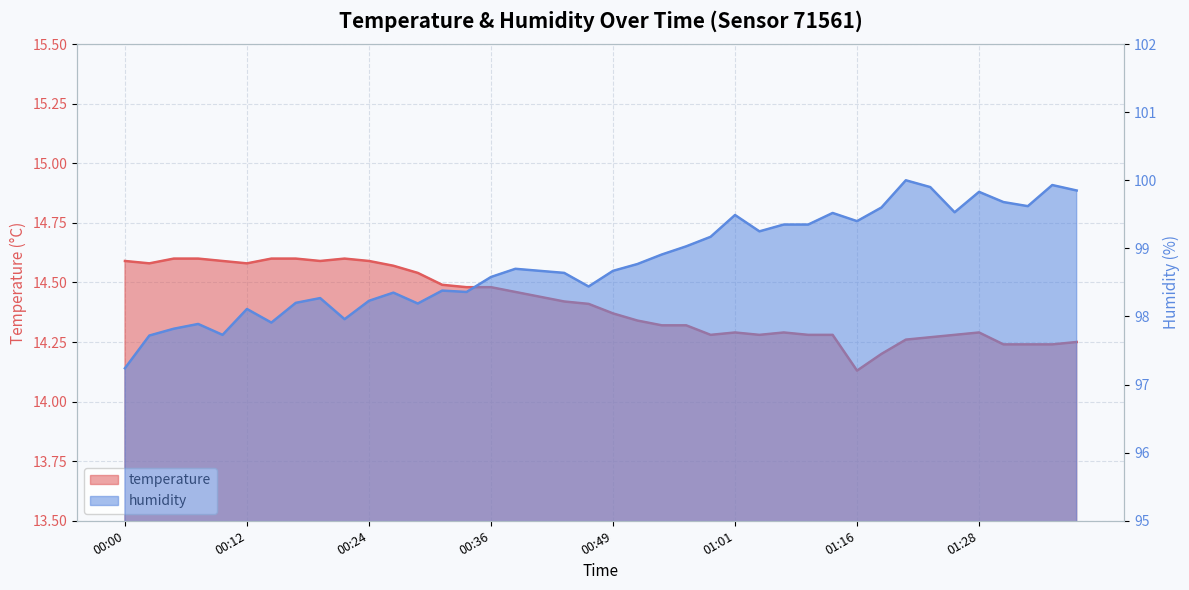

List the series in order of their overall mean, lowest first.

temperature, humidity